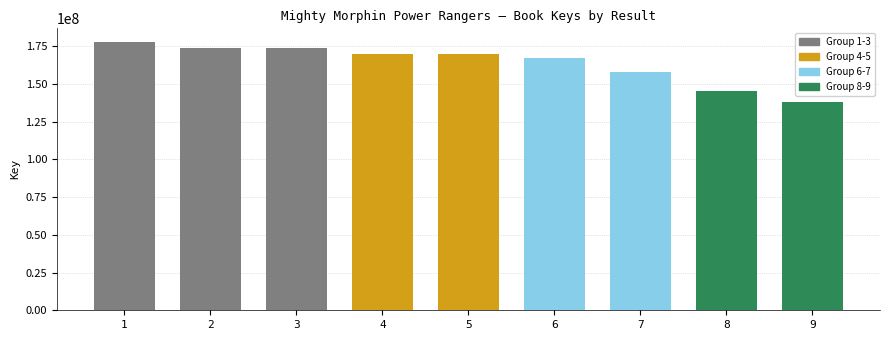

What is the difference between the maximum and minimum values?

40069485